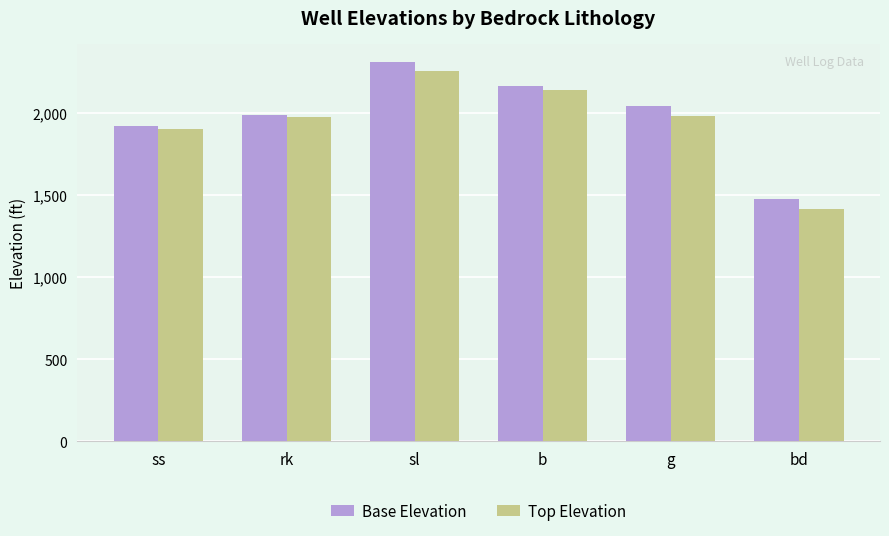

What is the smallest value displayed?

1417